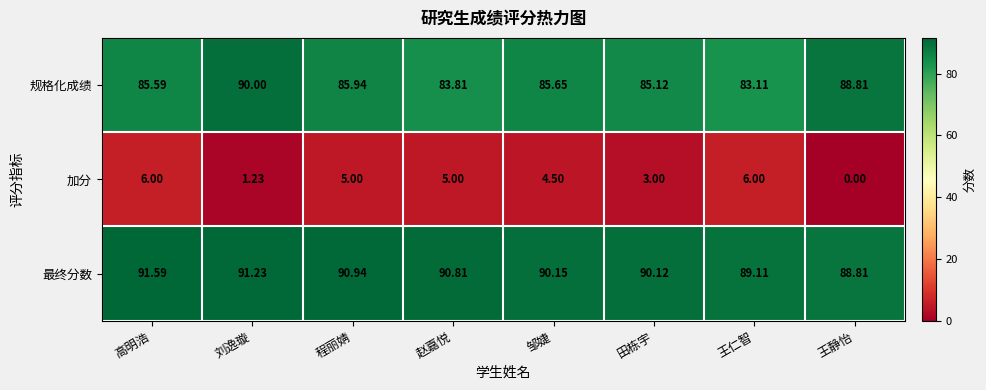

List the series in order of their peak value, highest first.

最终分数, 规格化成绩, 加分